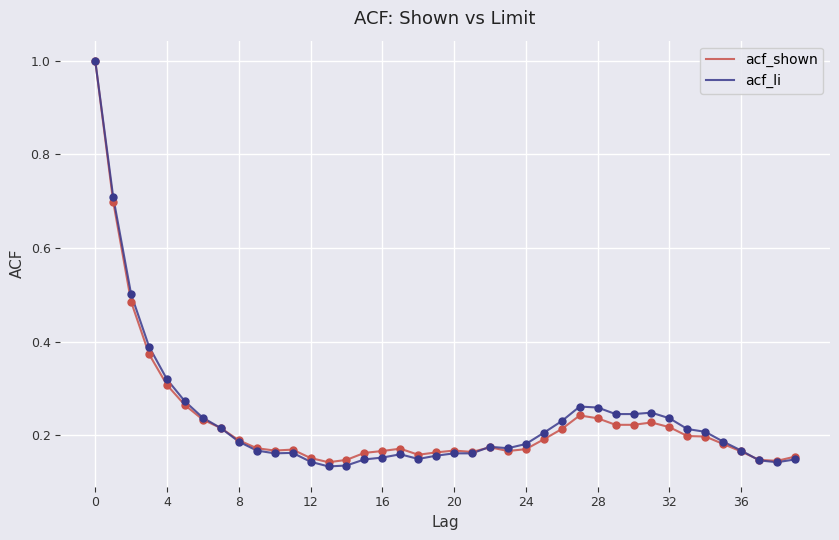

Which series has the widest spread of values?

acf_li